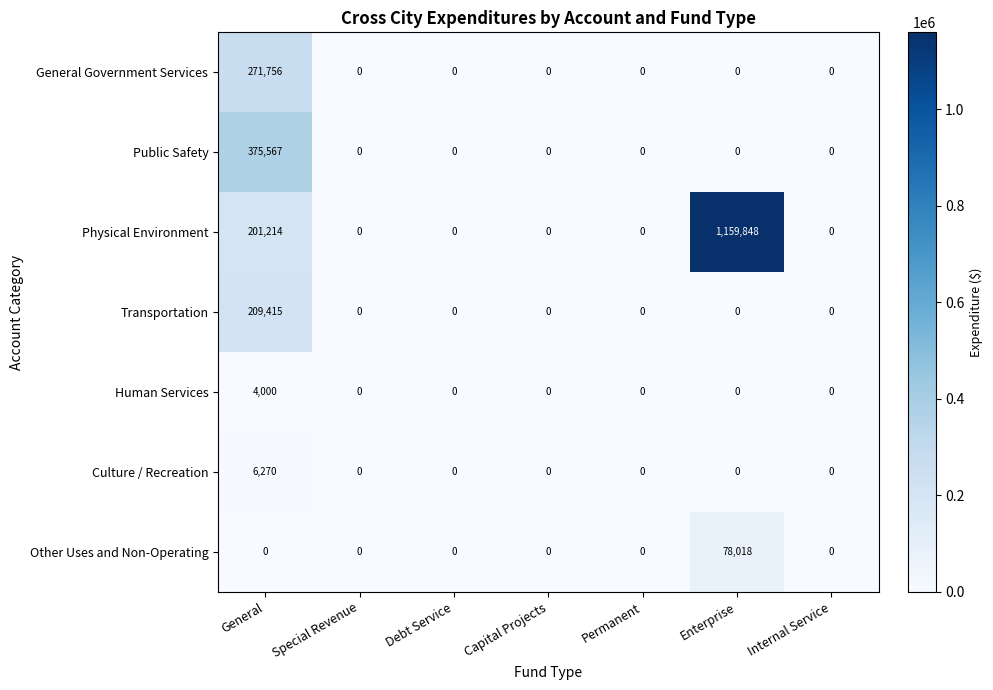

What is the greatest value displayed?

1159848